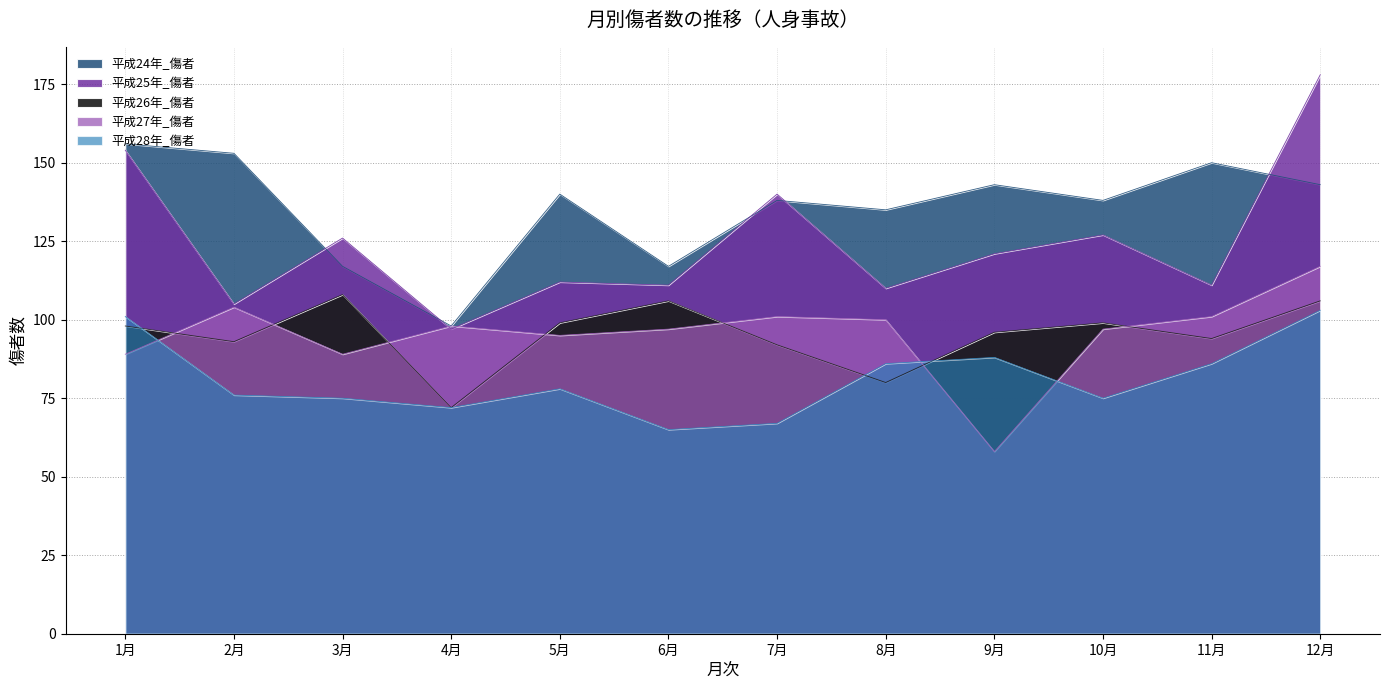

The value of 平成24年_傷者 at 2月 is 39. True or false?

False